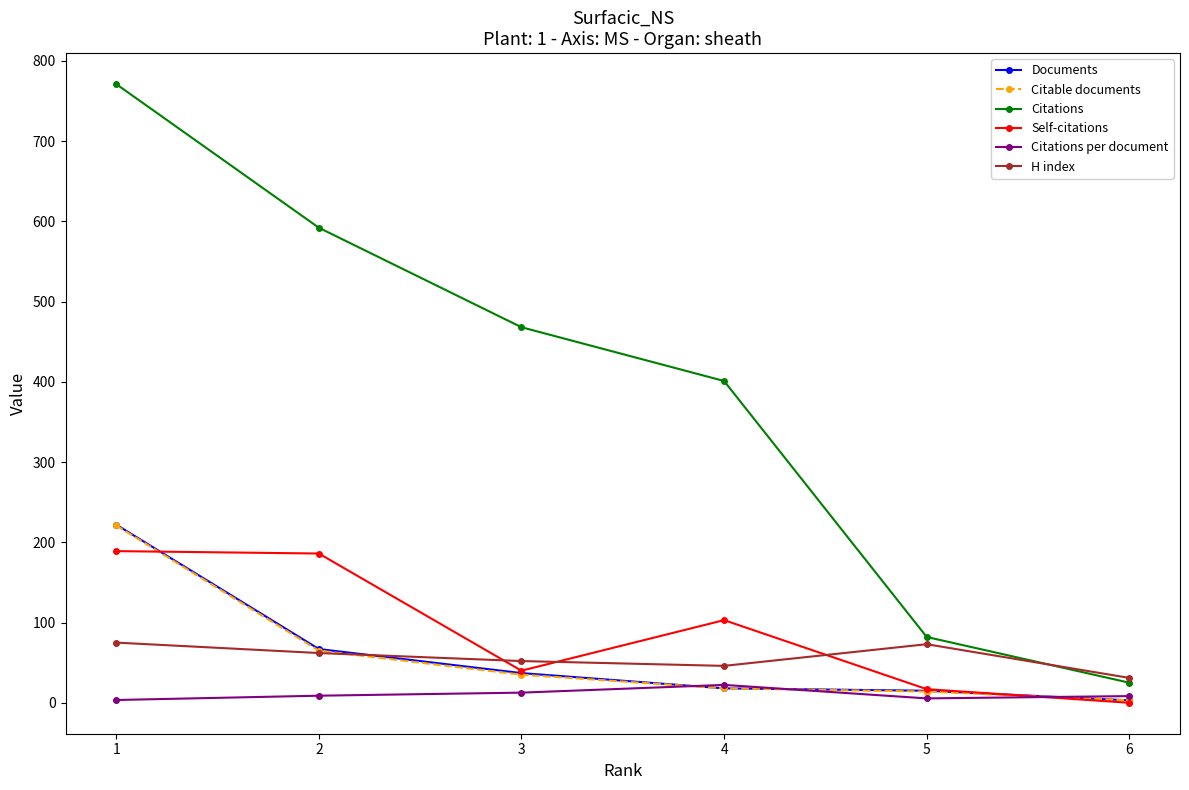

What is the value of the Citable documents point at the 6th from the left?

3.0